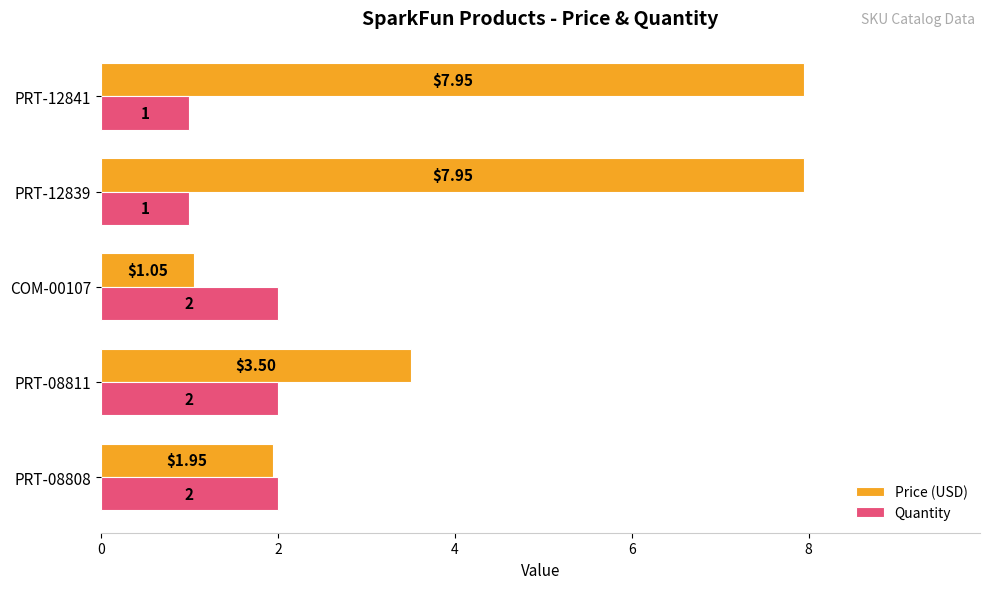

What is the average value of the Quantity series?

1.6